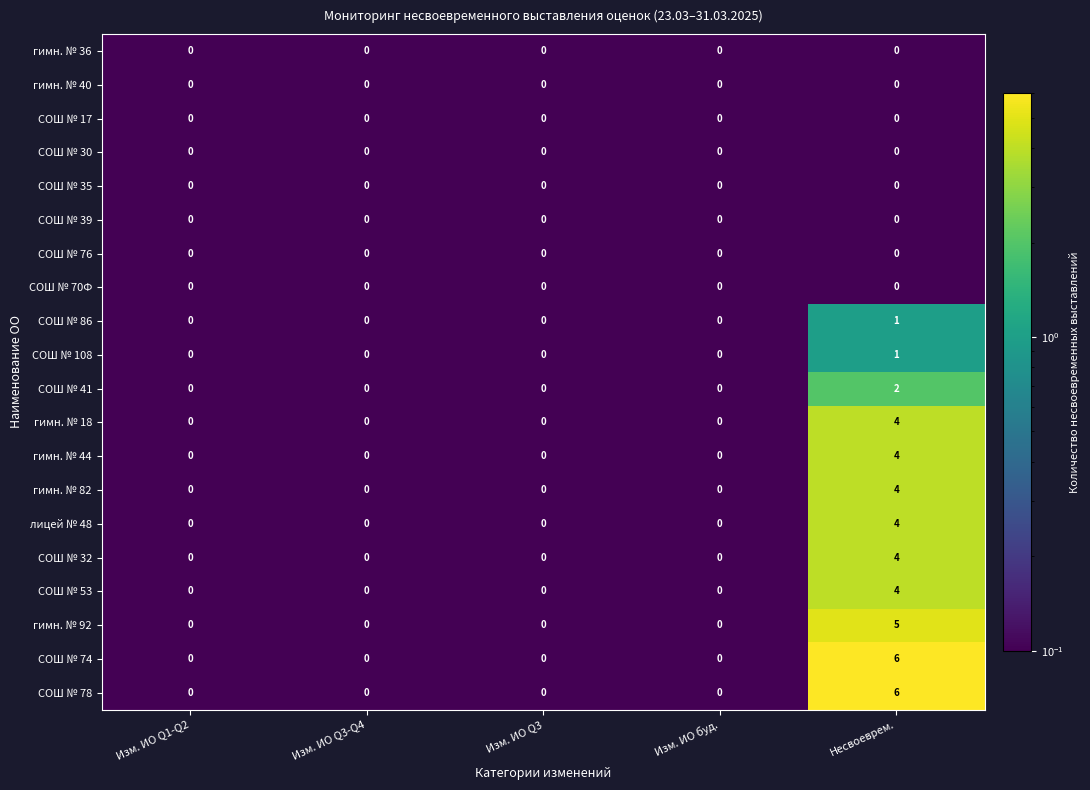

The value of гимн. № 82 at Изм. ИО Q1-Q2 is 0. True or false?

True